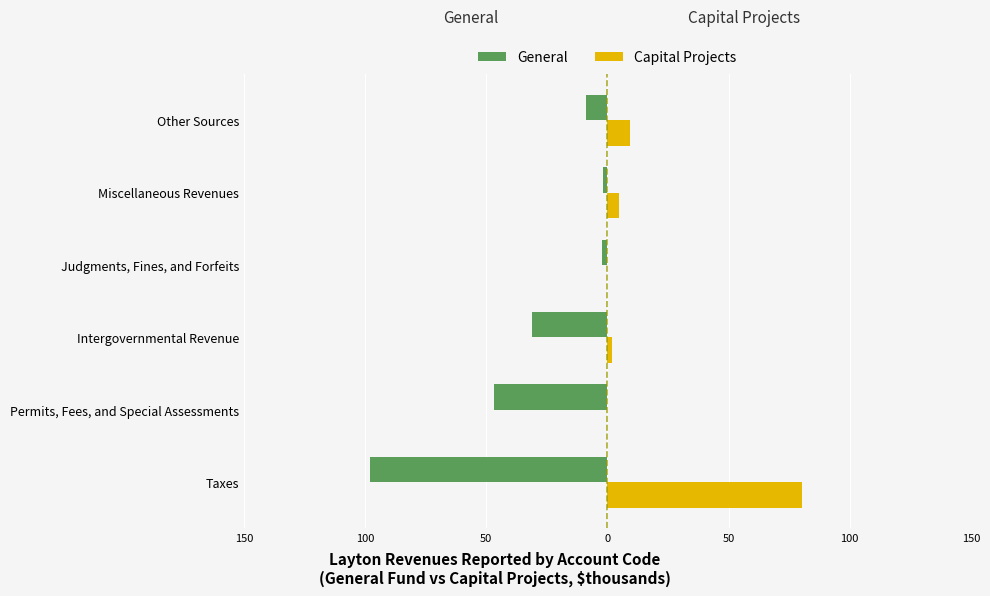

What are all the series names shown in the legend?

General, Capital Projects